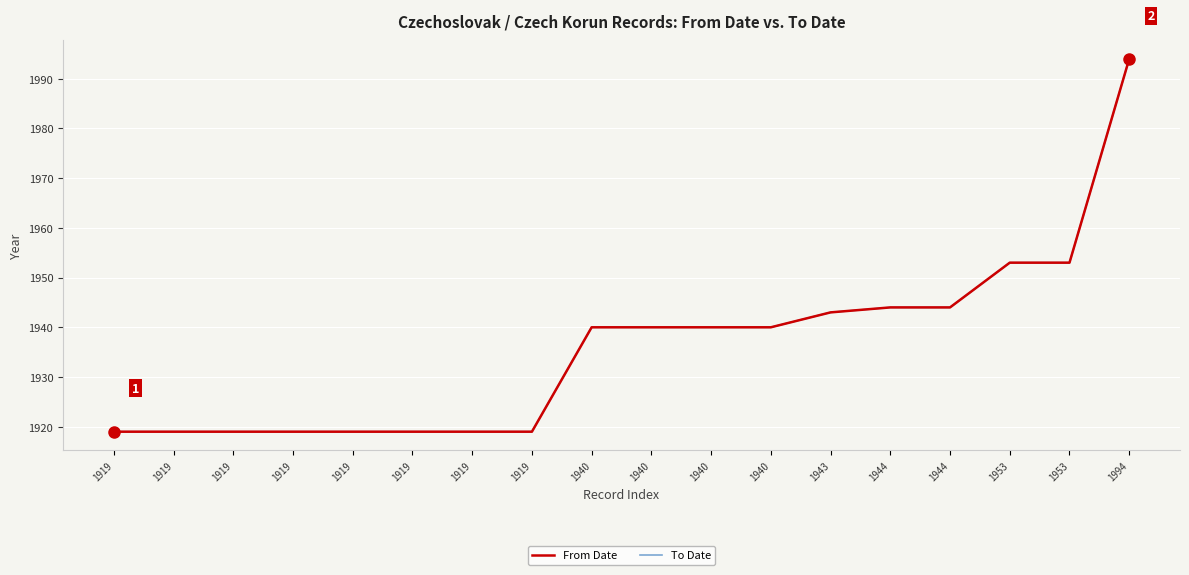

True or false: From Date and To Date cross at least once.

False